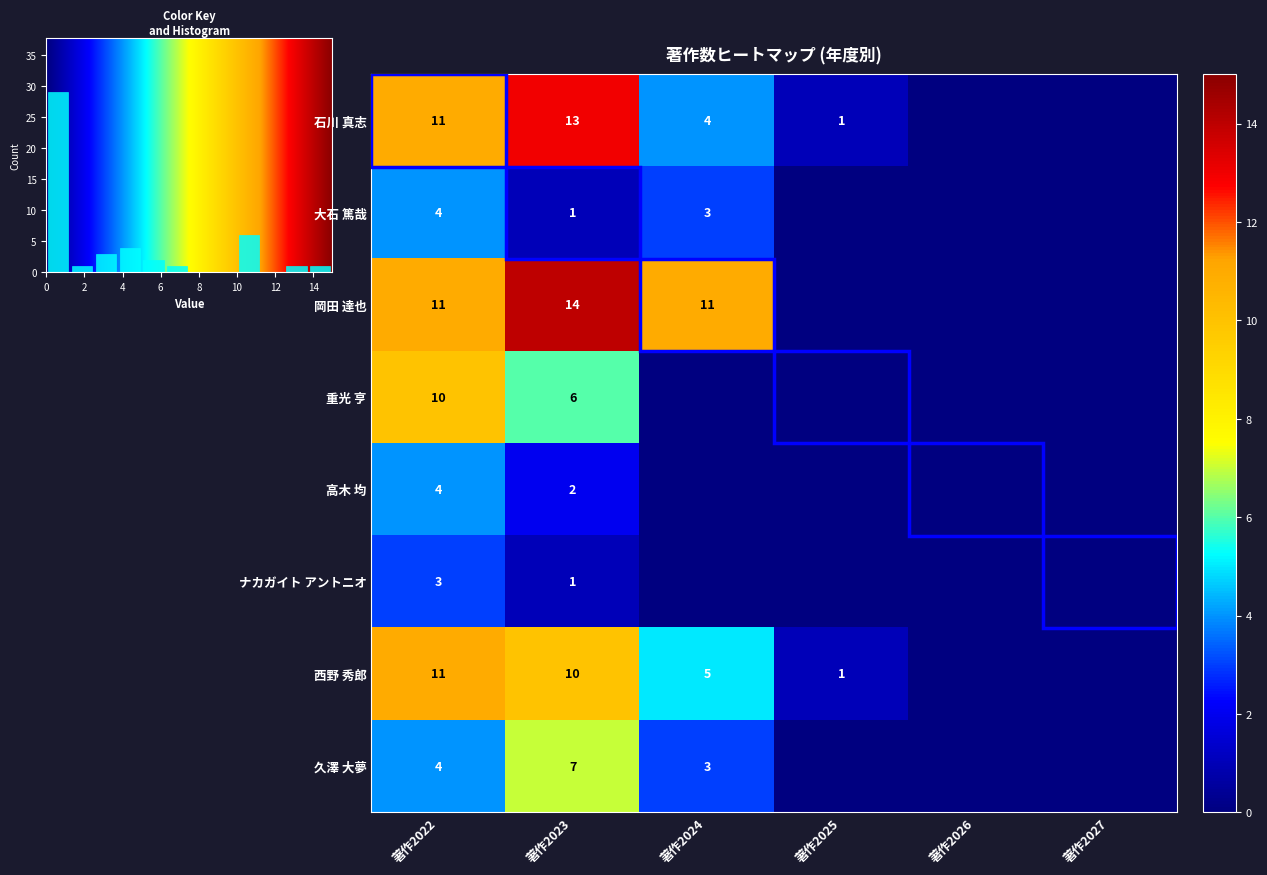

Where is 石川 真志 nearest to the value 6?

著作2024